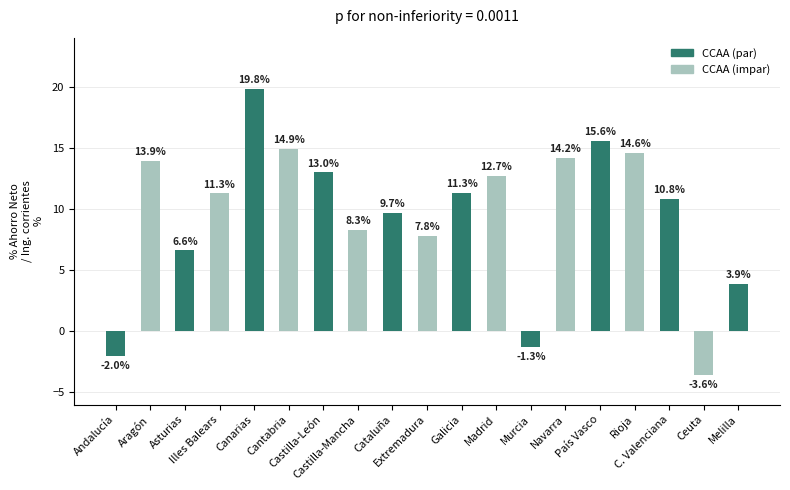

What is the change in value from Andalucía to Cantabria?

+16.9